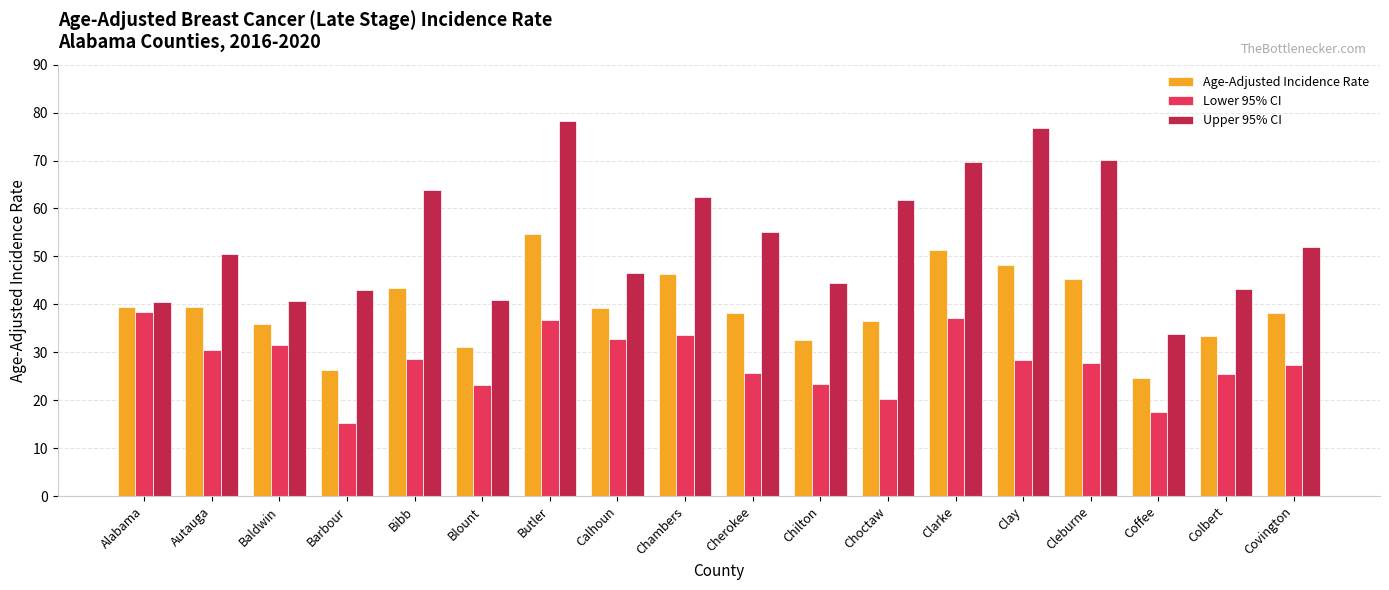

At which category does the chart reach its minimum across all series?

Barbour